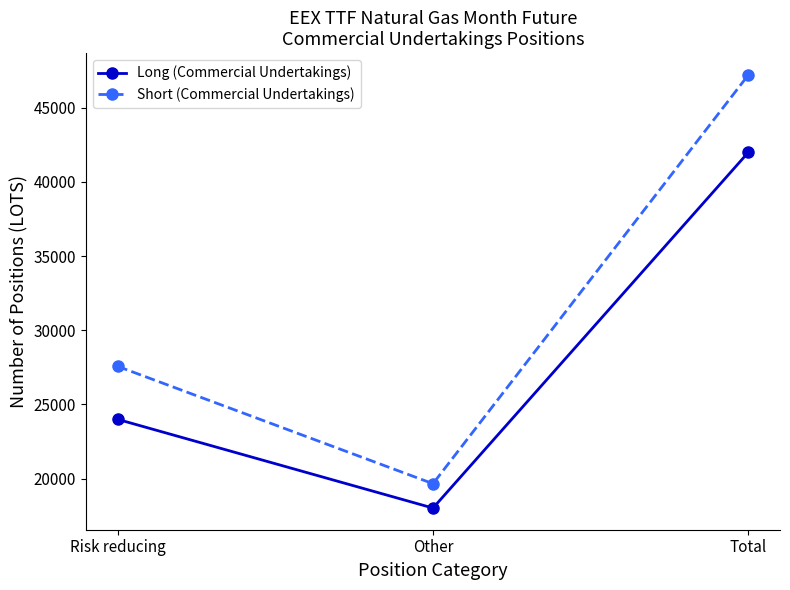

What is the difference between the highest and lowest values at Risk reducing?

3573.9